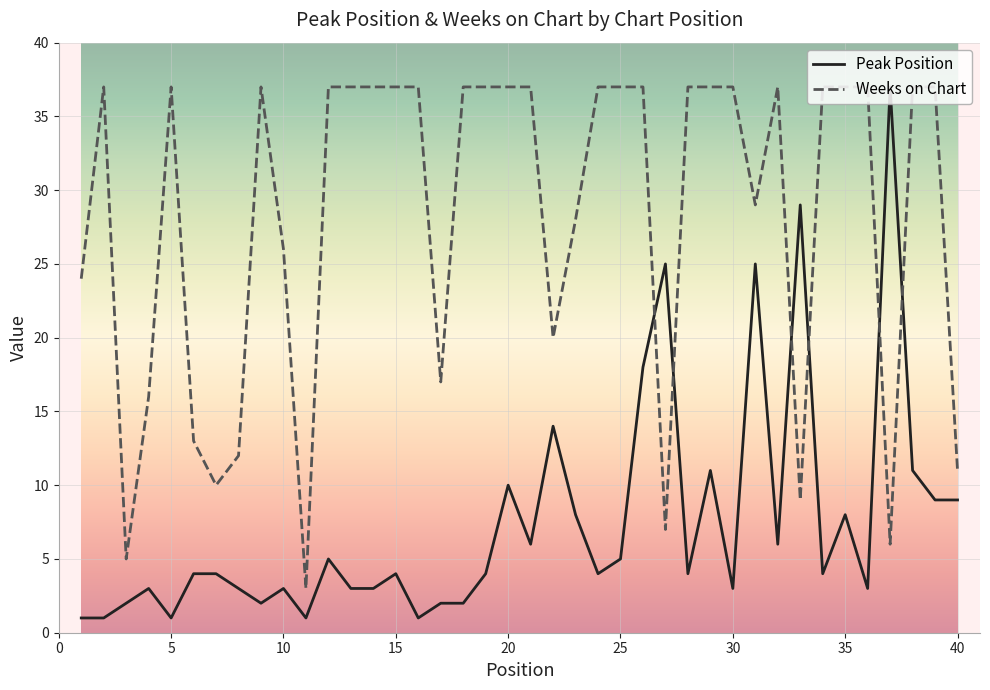

How many times do Peak Position and Weeks on Chart cross each other?

6